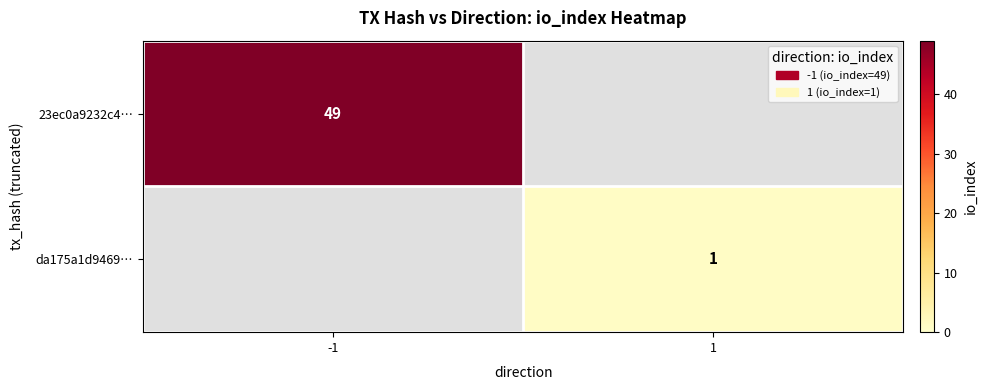

True or false: da175a1d9469… has a value of 1 at 1.

True